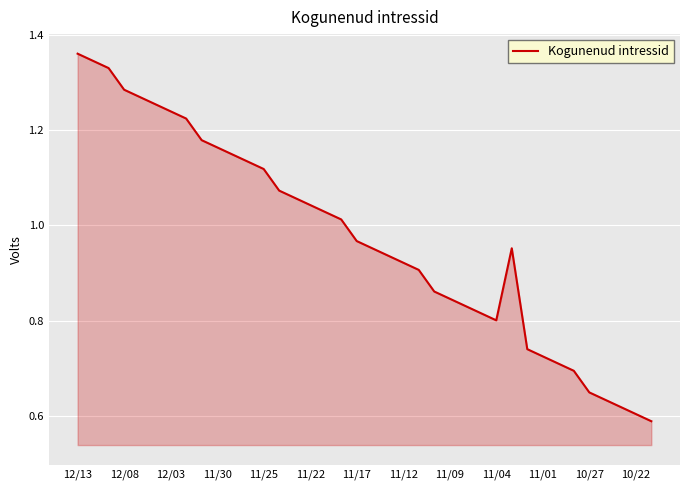

Which has a higher value, 12/08 or 11/30?

12/08